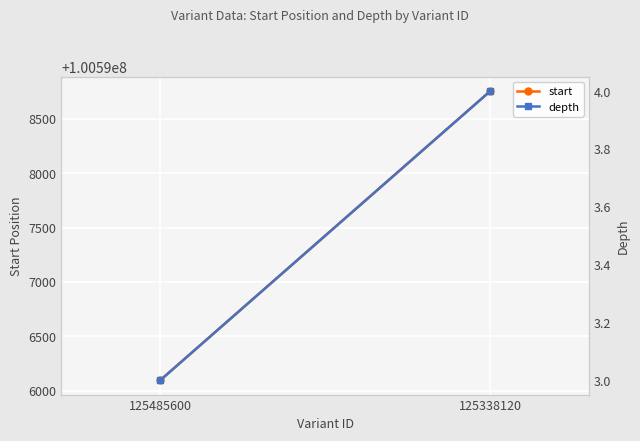

What is the value of the start point at the 1st from the left?

100596097